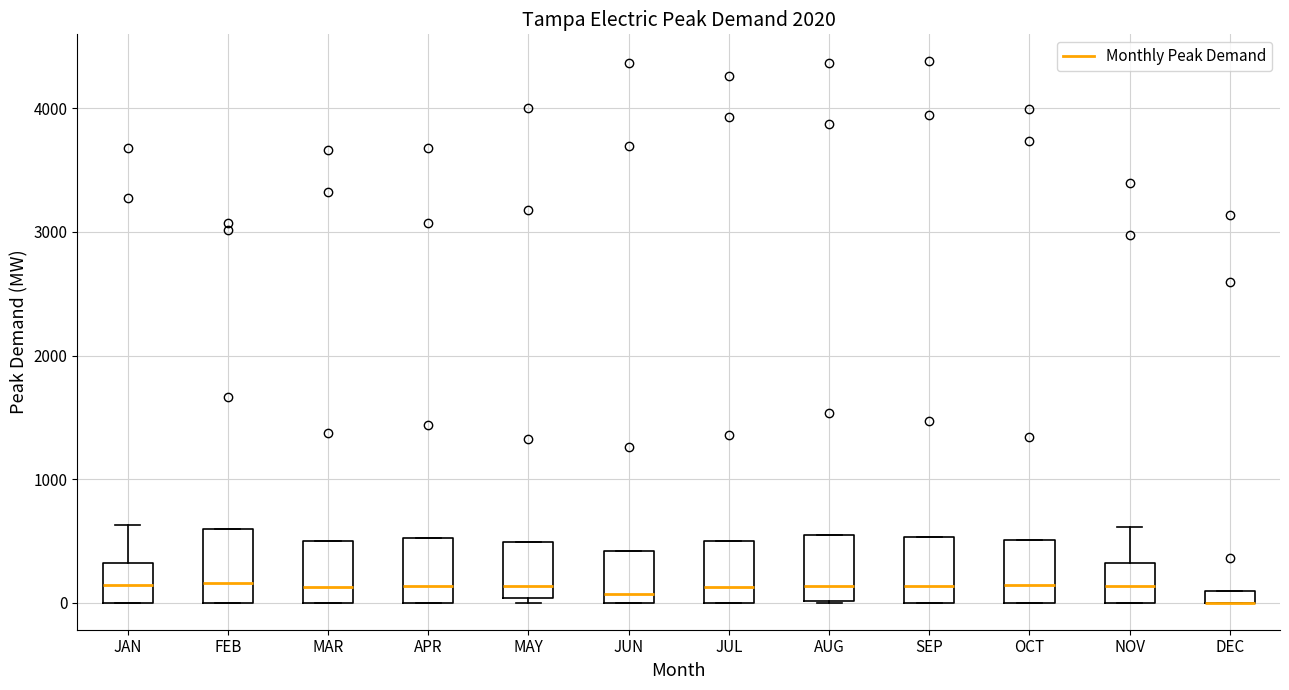

Where is the upper edge of the box for FEB on the y-axis? The values are not printed on the chart, so give them approximately, as read against the axis.

600